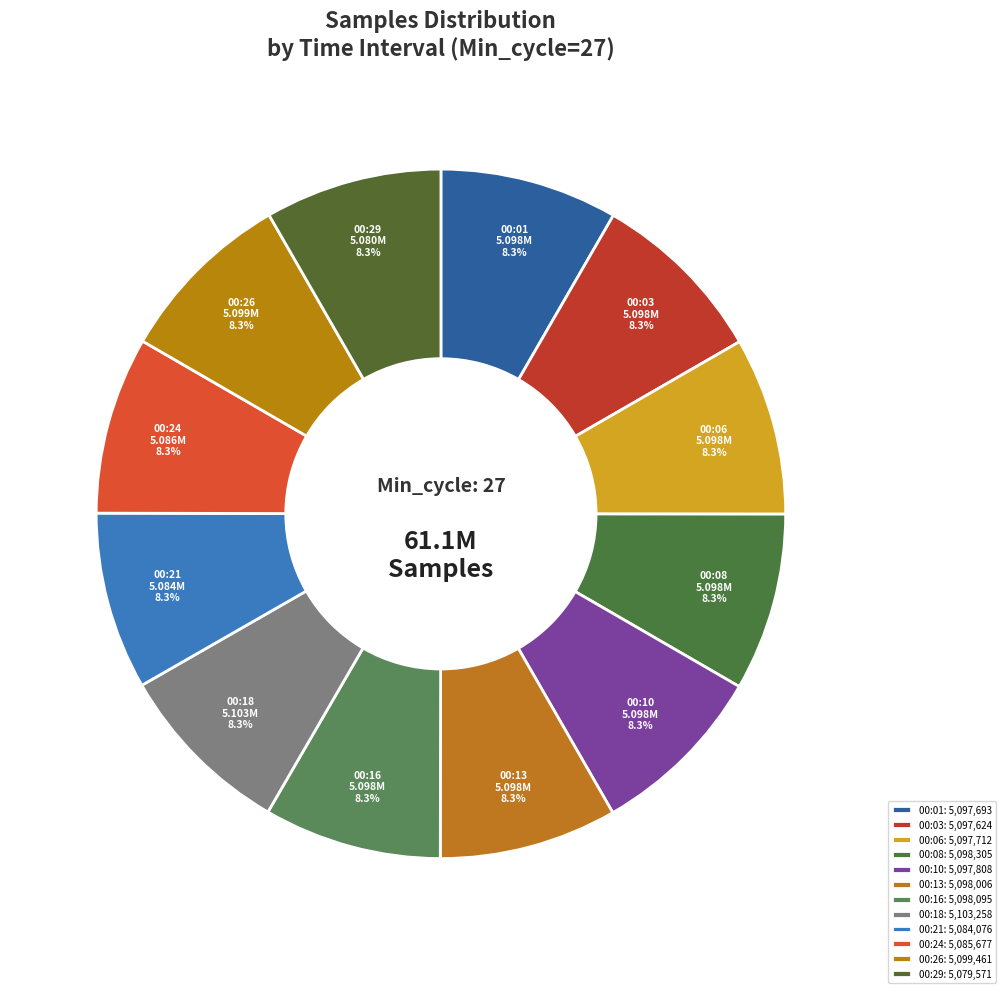

What is the total percentage of 00:21 and 00:13?

16.7%